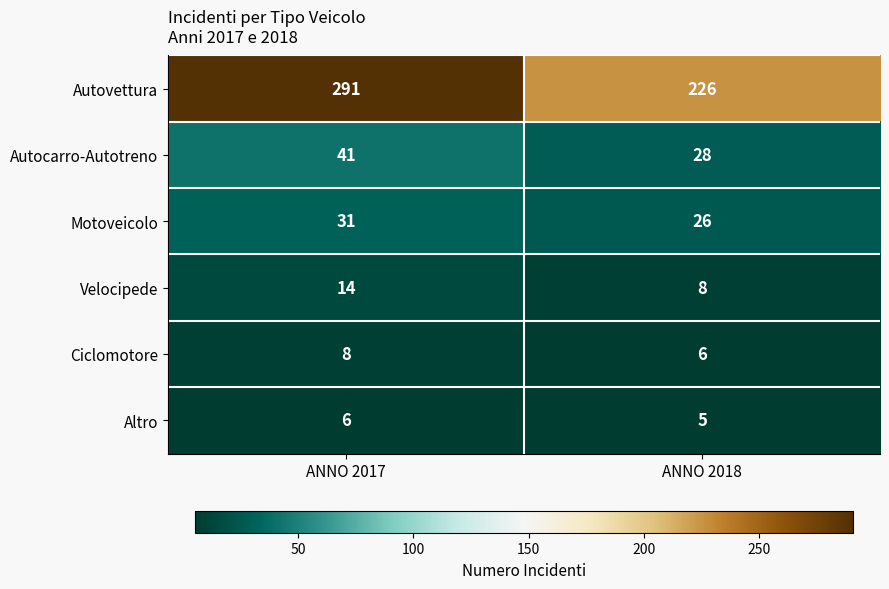

What is the spread (max minus min) of values at ANNO 2017?

285